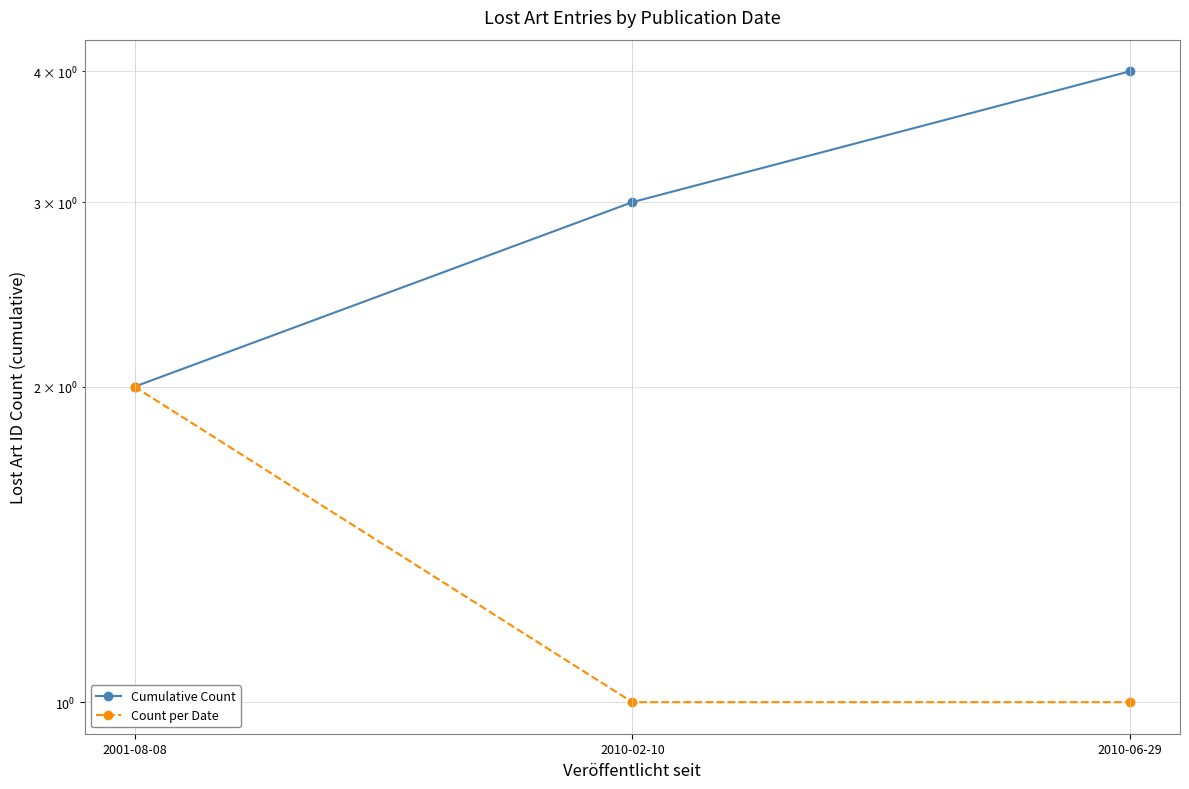

Rank the series by their average value, from lowest to highest.

Count per Date, Cumulative Count